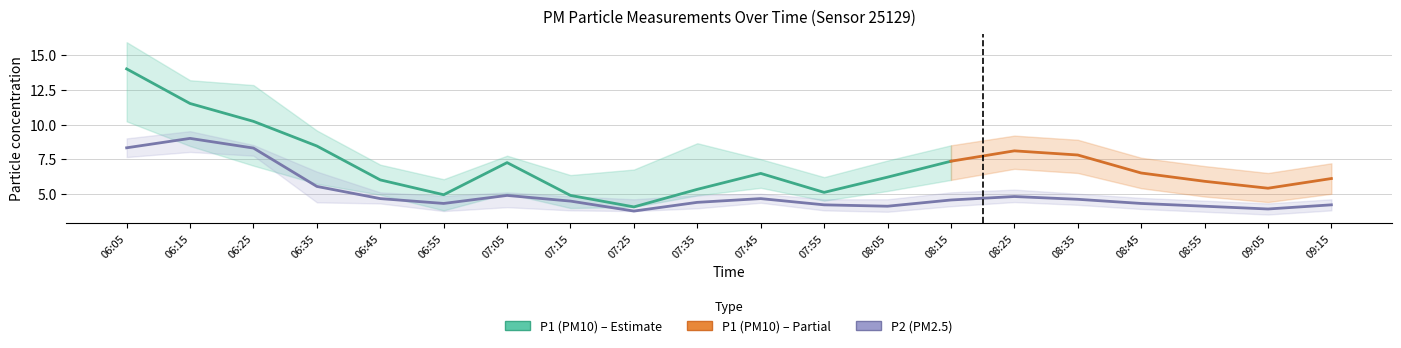

Reading left to right, transcribe all the data shown in this chart.

P1: 14.0	11.5	10.2	8.4	6.0	4.9	7.2	4.9	4.0	5.3	6.5	5.1	6.2	7.3	8.1	7.8	6.5	5.9	5.4	6.1
P2: 8.3	9.0	8.3	5.5	4.7	4.3	4.9	4.5	3.8	4.4	4.7	4.2	4.1	4.5	4.8	4.6	4.3	4.1	3.9	4.2
P1_upper: 15.9	13.2	12.8	9.6	7.1	6.0	7.8	6.3	6.8	8.7	7.5	6.2	7.4	8.5	9.2	8.9	7.6	7.0	6.5	7.2
P1_lower: 10.2	8.4	7.0	5.7	4.9	3.8	5.0	4.0	4.0	4.9	5.4	4.5	5.2	6.0	6.8	6.5	5.4	4.8	4.4	5.0
P2_upper: 9.0	9.5	8.5	6.6	5.1	4.8	5.1	4.8	4.6	4.9	5.0	4.6	4.6	5.1	5.3	5.0	4.7	4.5	4.3	4.6
P2_lower: 7.7	8.0	7.8	4.4	4.3	3.8	4.0	3.8	3.8	4.0	4.3	3.8	3.7	4.1	4.4	4.2	3.9	3.7	3.5	3.8